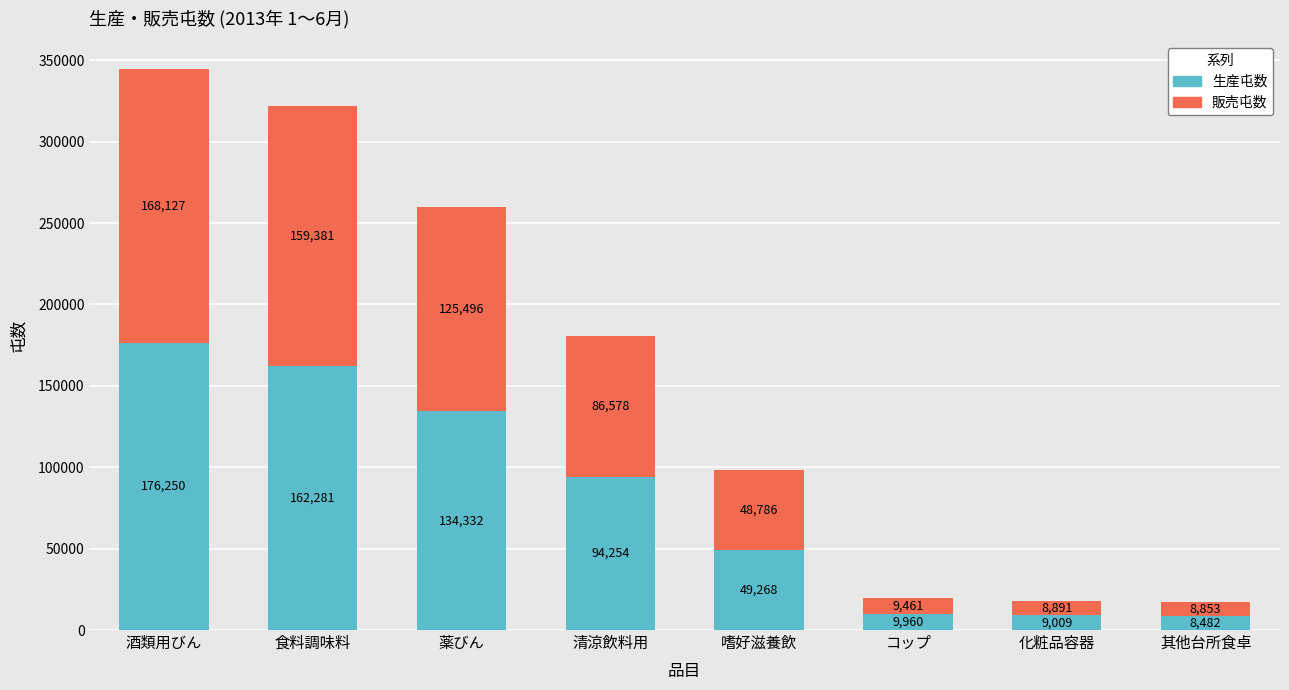

How many bars are there in total?

8